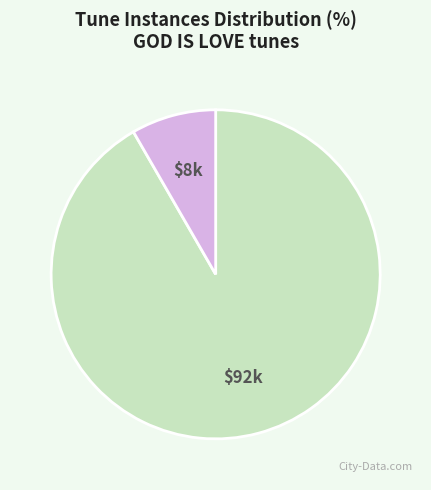

Is there a majority slice in this chart?

Yes